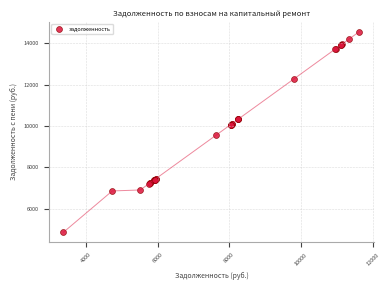

What Y value in the scatter plot is closest to 9714?

9551.8